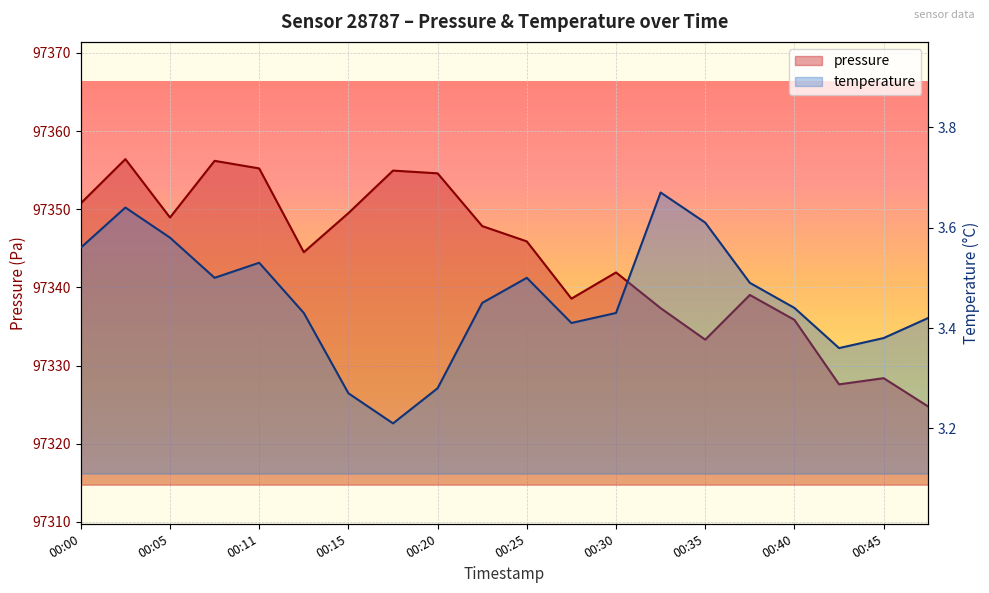

What is the value of the temperature point at the 14th from the left?

3.7